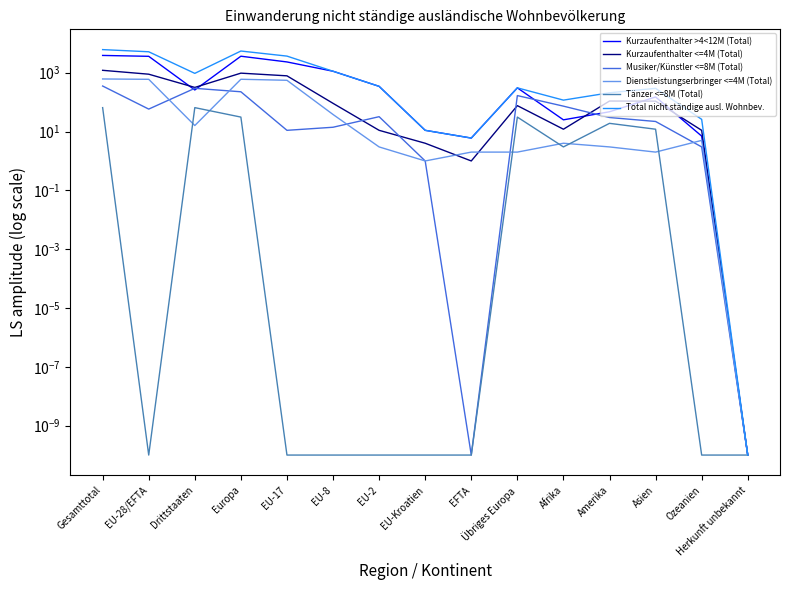

Is it true that Tänzer <=8M (Total) equals 65.0 at Drittstaaten?

True